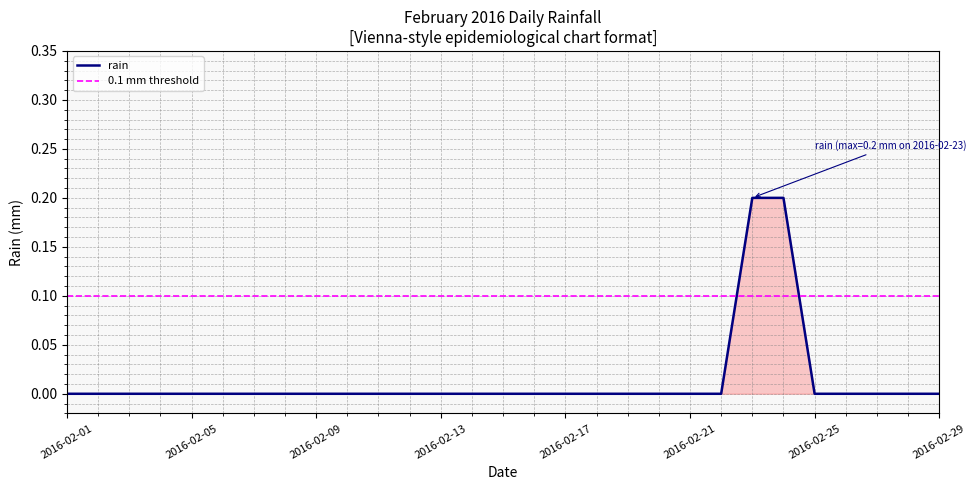

How many values exceed 0?

2